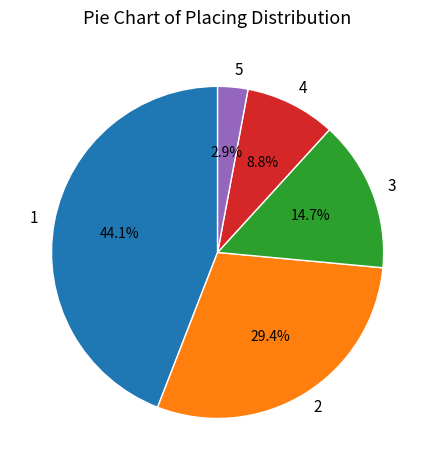

Is there any slice that represents more than half of the pie?

No